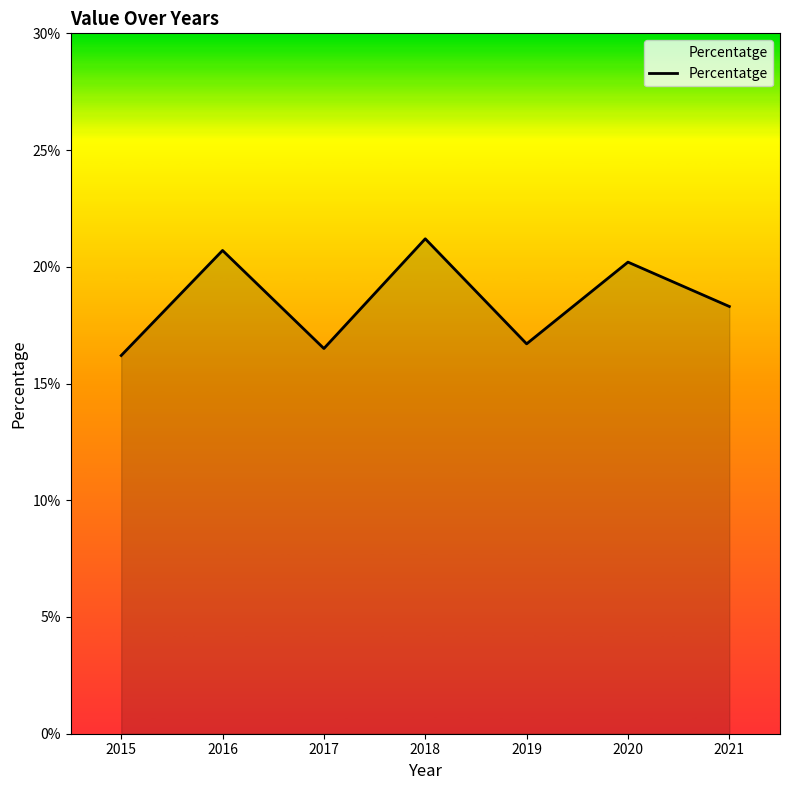

What is the sum of the values at 2017 and 2015?

32.7